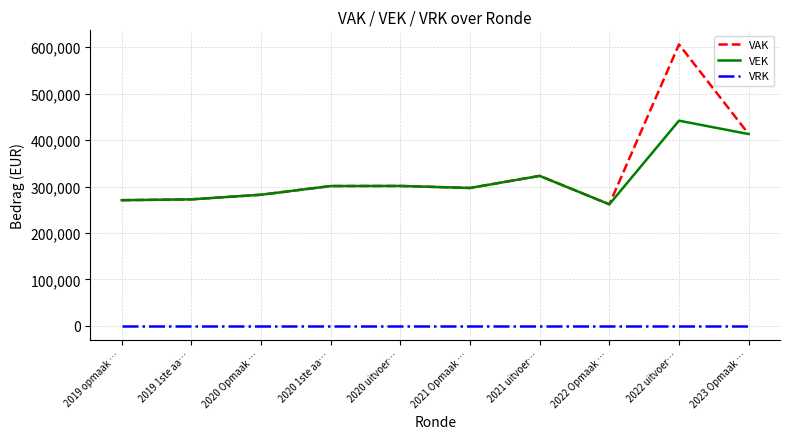

How many lines are shown in the chart?

3